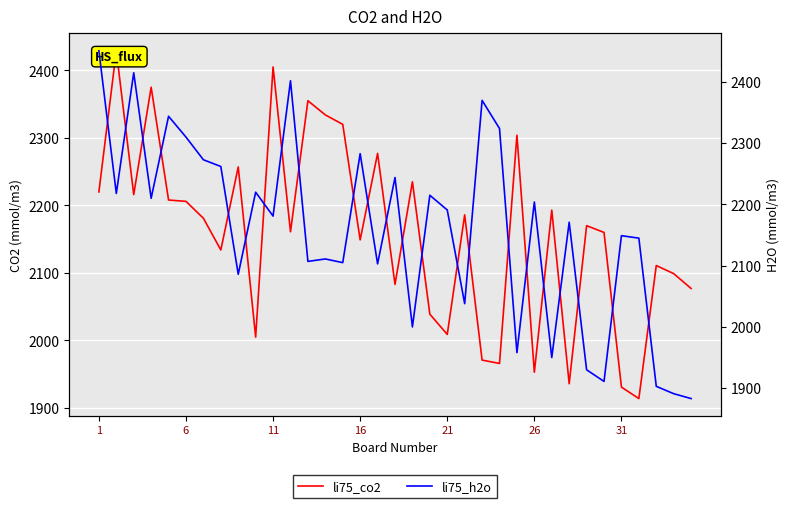

What is the smallest value displayed?

1883